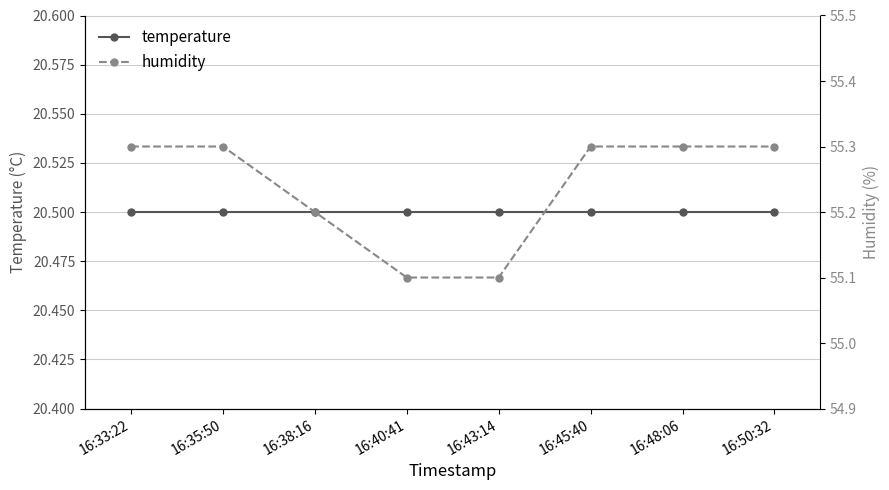

Is it true that humidity equals 71.7 at 16:40:41?

False